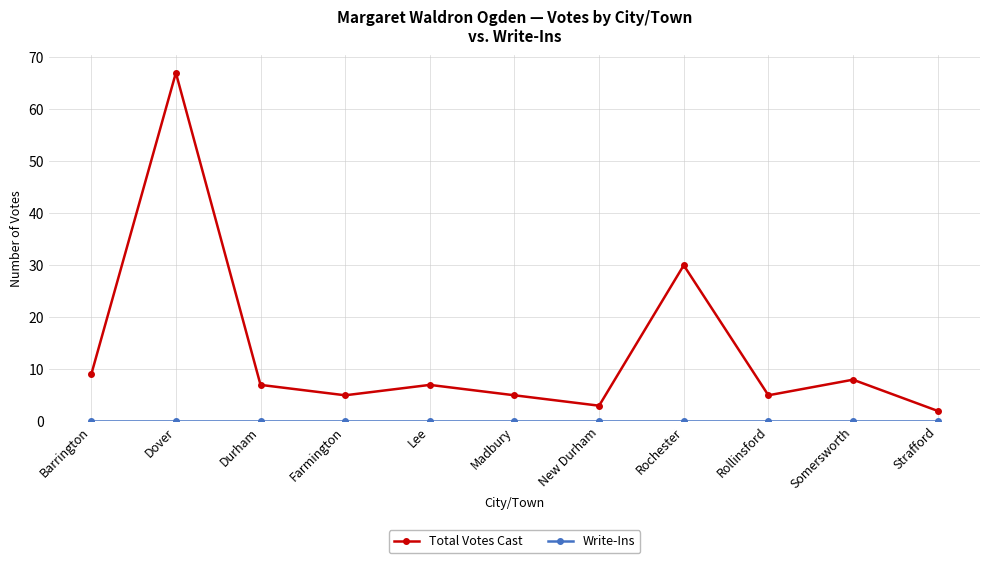

How many lines are shown in the chart?

2